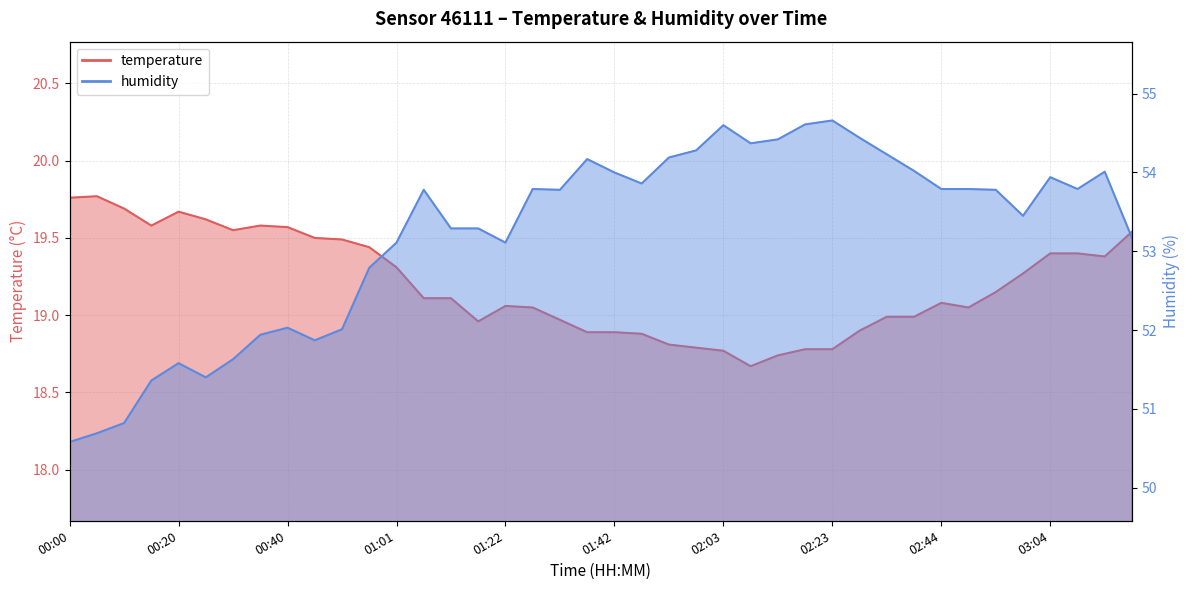

At how many categories does at least one series exceed 25?

40